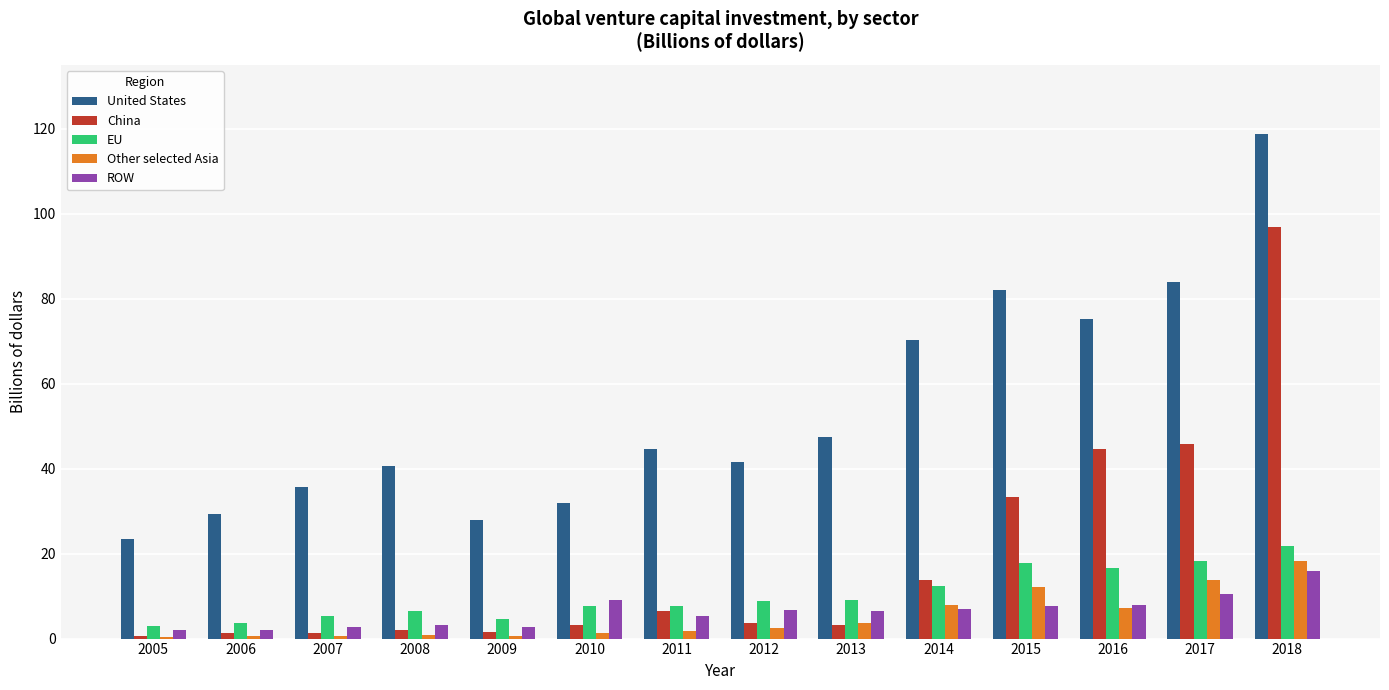

What is the total value across all series at 2018?

271.4